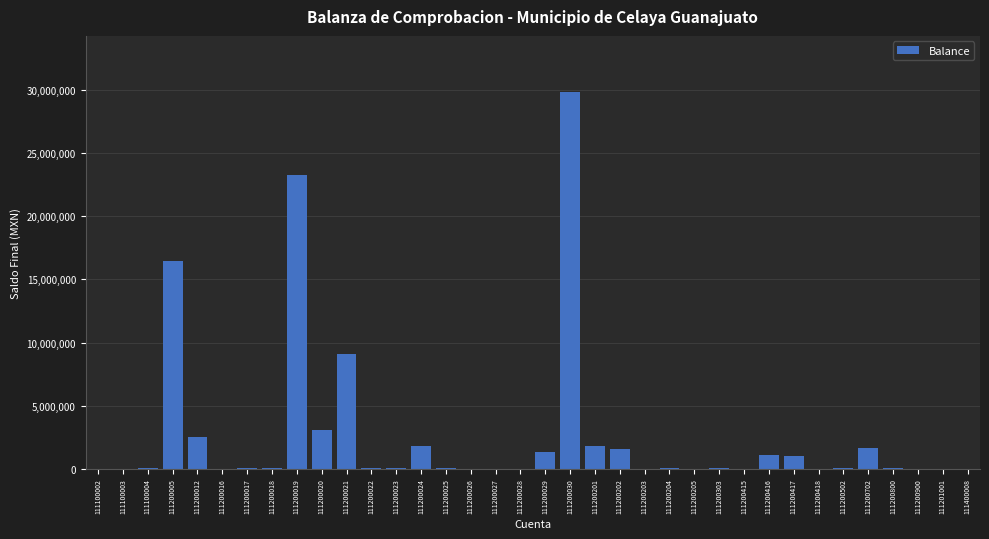

At which label is the value closest to 14913399?

111200005